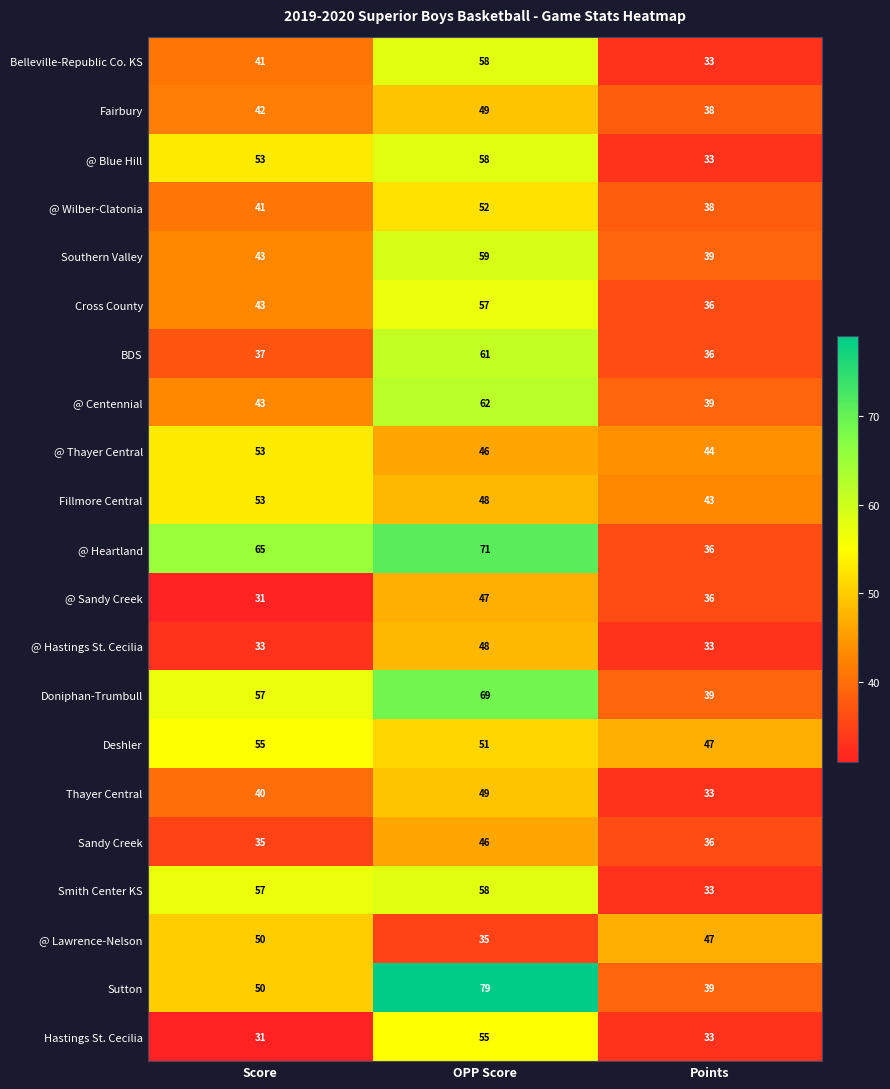

Rank the categories by Deshler value from highest to lowest.

Score, OPP Score, Points